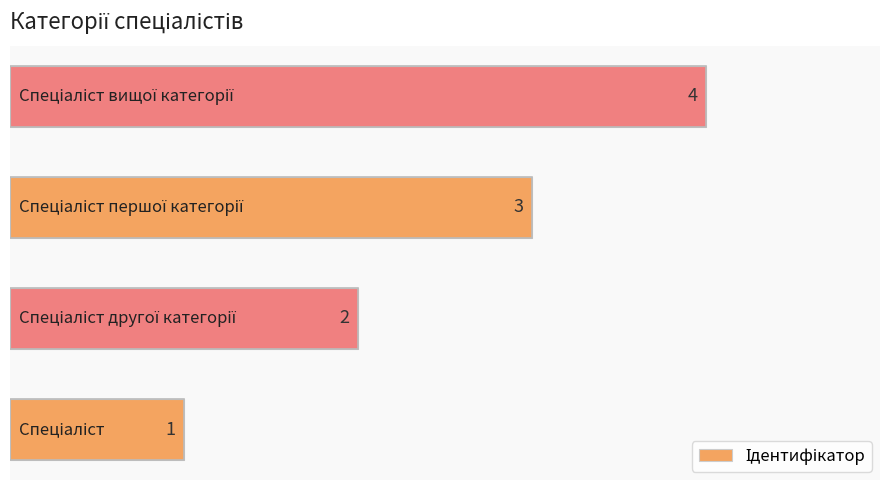

Count the values in the range 2 to 4.

3